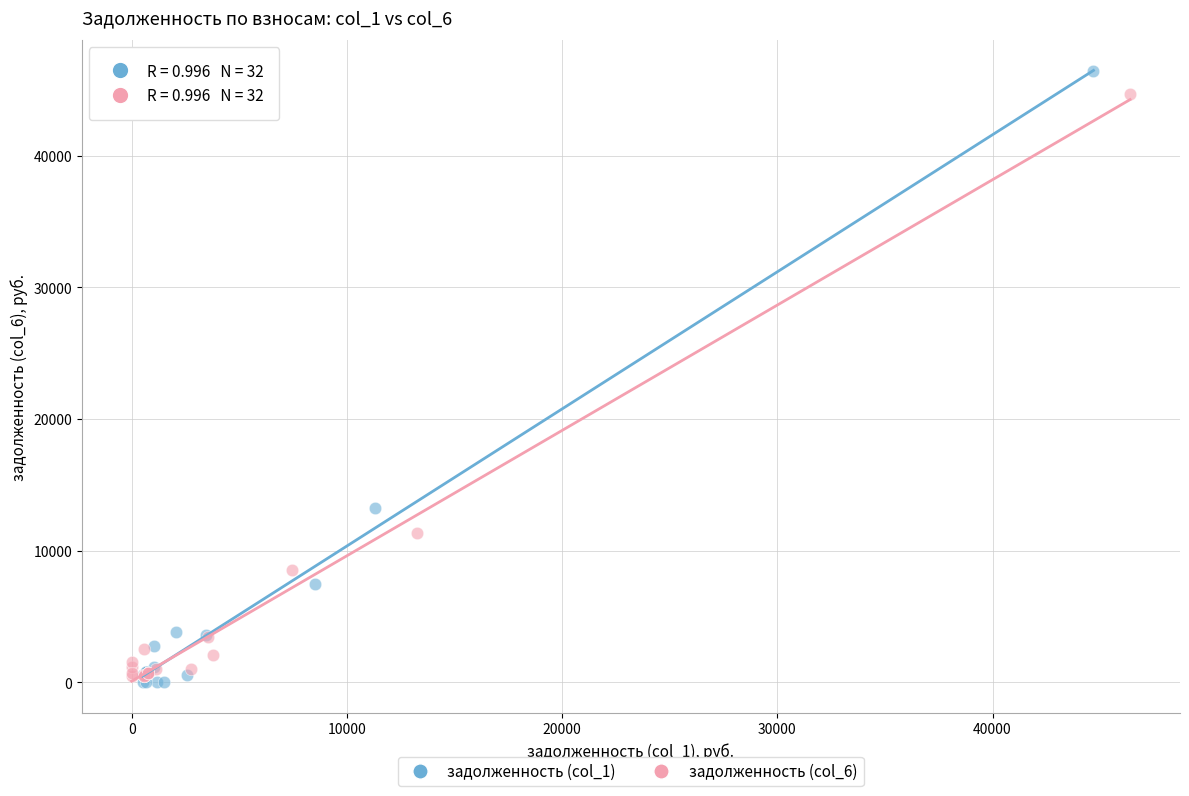

What are all the series names shown in the legend?

задолженность (col_1), задолженность (col_6)